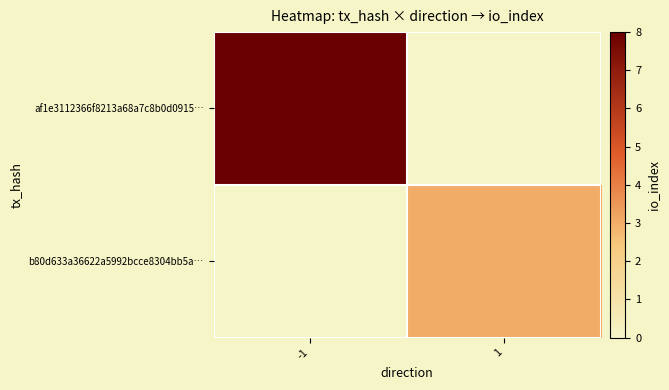

Reading right to left, transcribe all the data shown in this chart.

af1e3112366f8213a68a7c8b0d0915…: 1=0	-1=8
b80d633a36622a5992bcce8304bb5a…: 1=3	-1=0